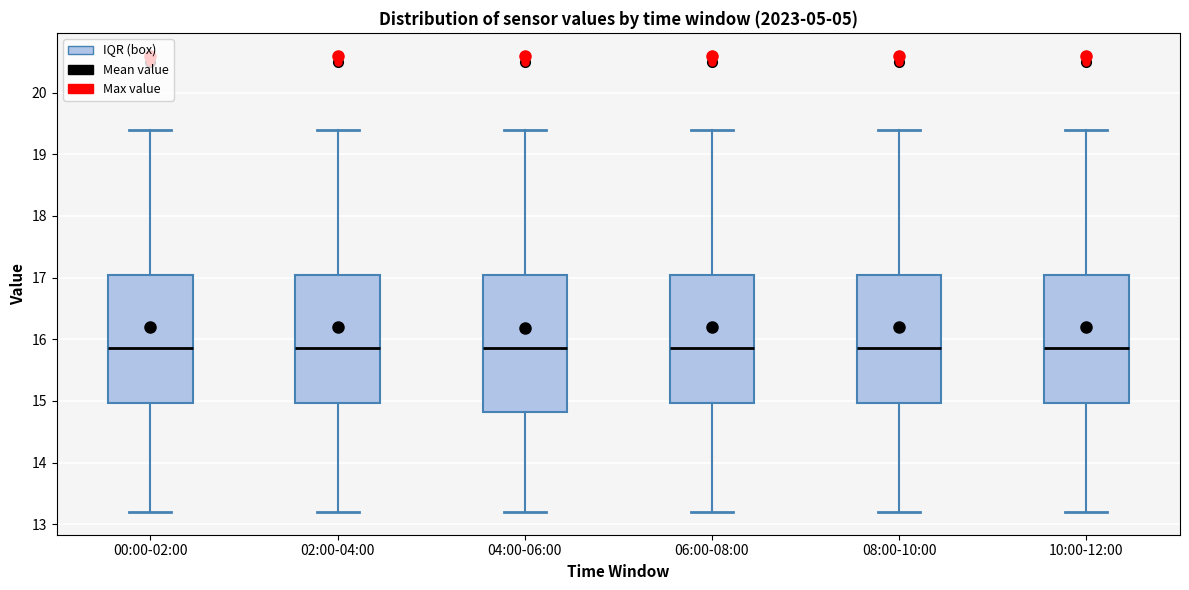

Where does the median line of the box for 10:00-12:00 sit on the y-axis? The values are not printed on the chart, so give them approximately, as read against the axis.

15.9